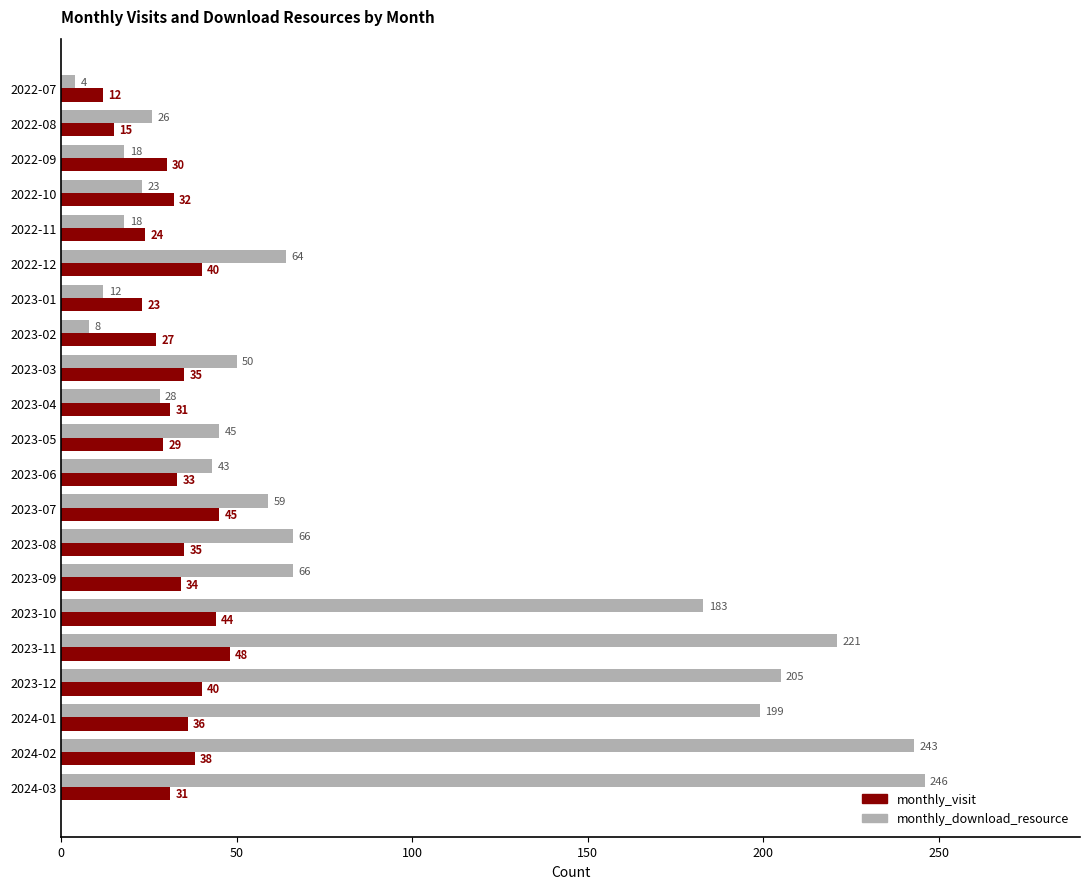

Which category has the lowest value in the monthly_visit series?

2022-07